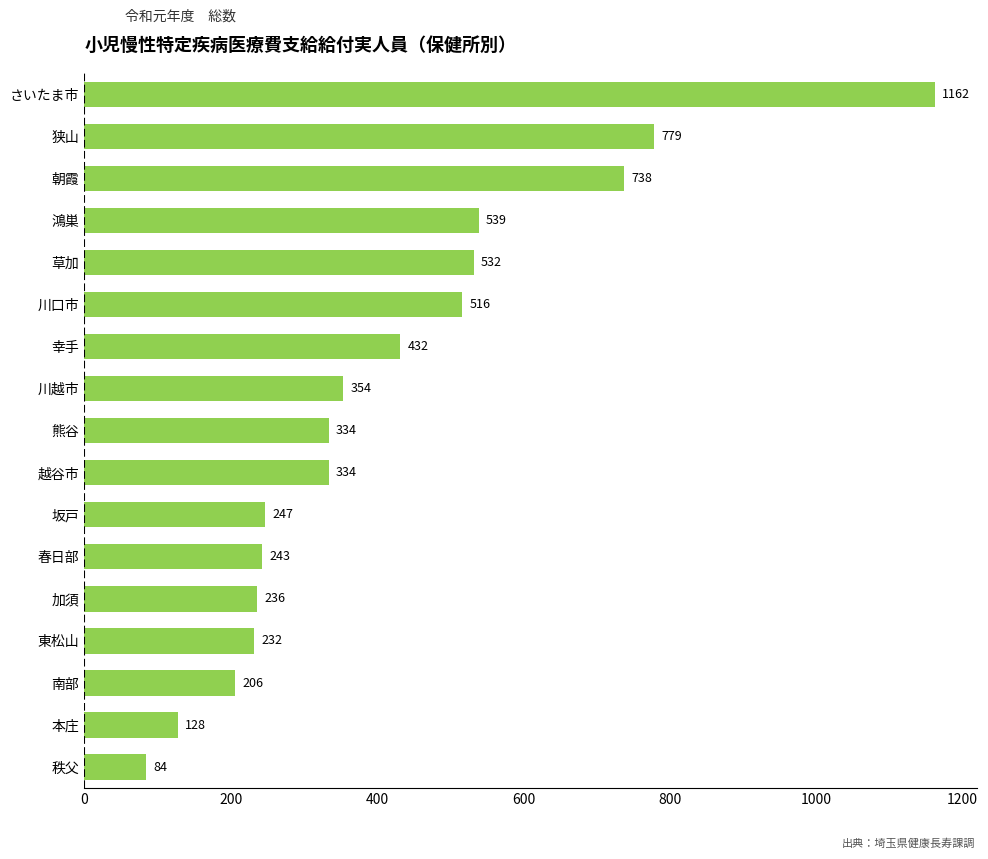

What is the change in value from 東松山 to 加須?

+4